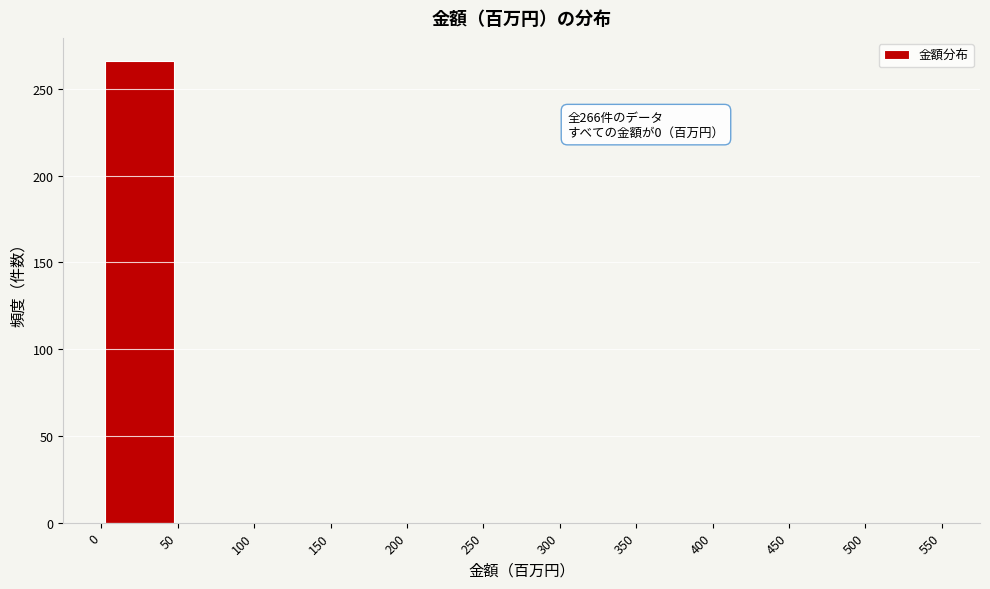

Which range on the x-axis has the tallest bar?

0 to 50